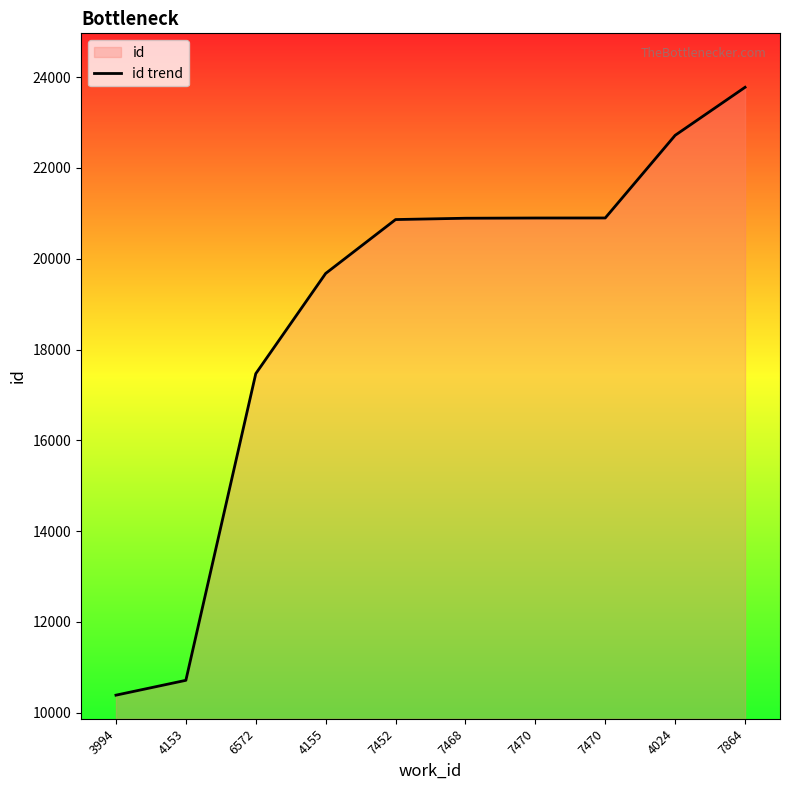

Reading left to right, extract all data points from this chart.

10385	10712	17469	19677	20864	20893	20898	20899	22720	23778